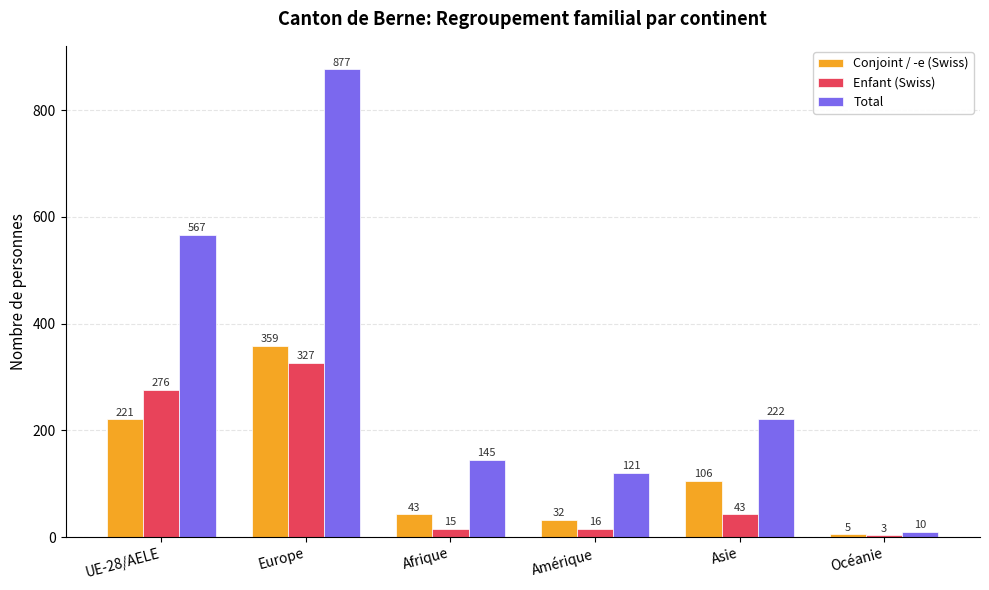

How many bars are there in each group?

3